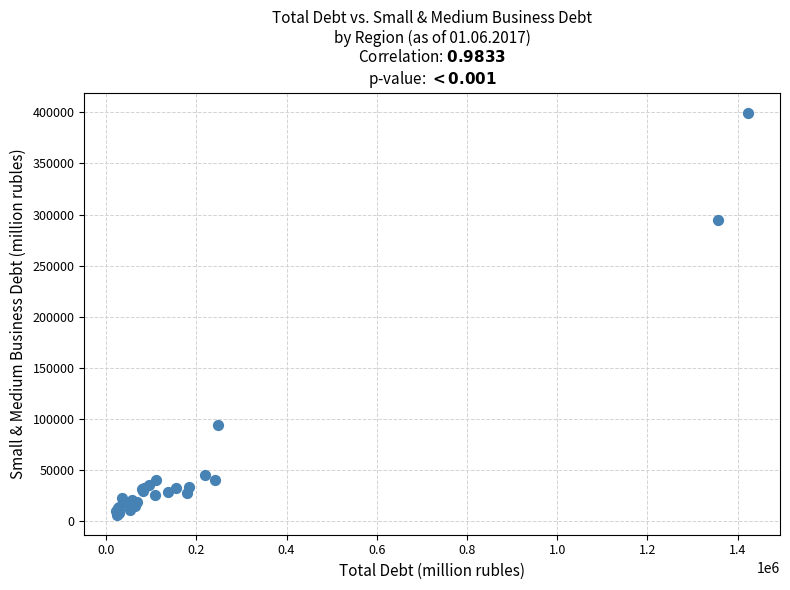

What Y value in the scatter plot is closest to 202893?

295062